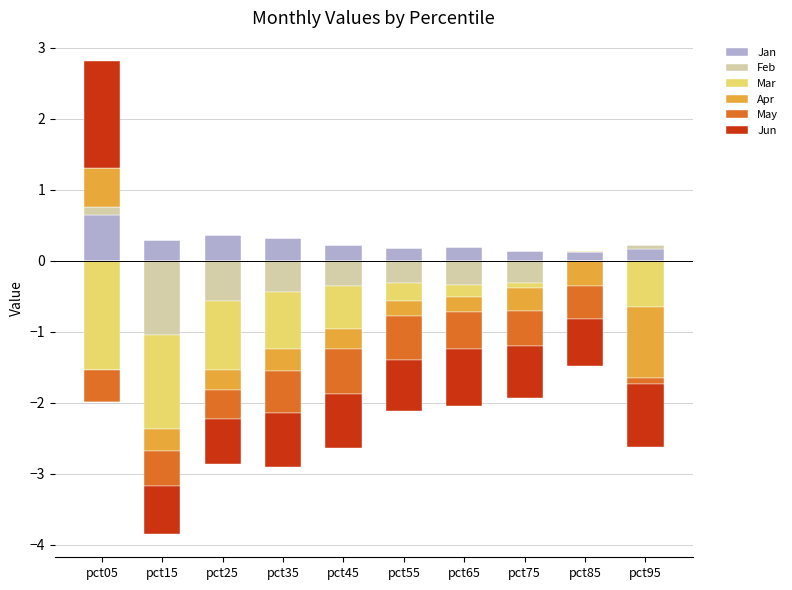

At which label does Feb reach its peak?

pct05